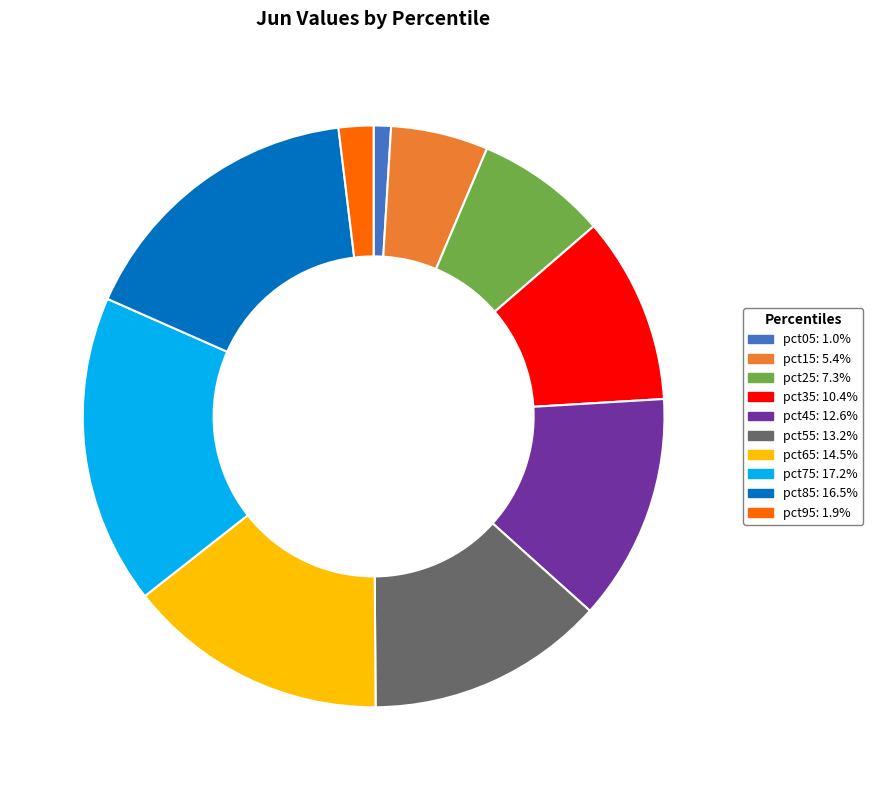

Do pct95 and pct45 together represent more than half of the pie?

No